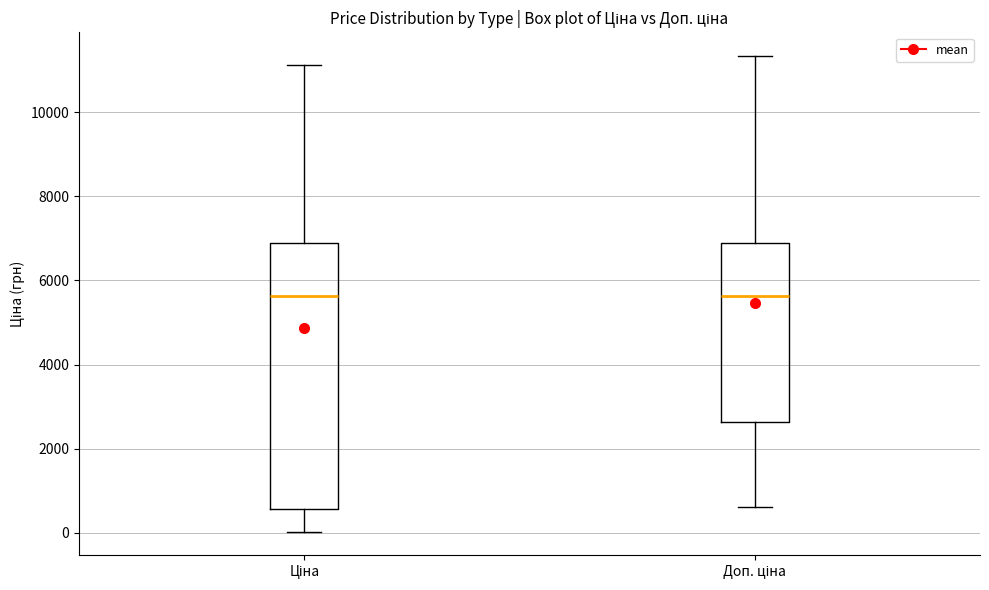

Where does the lower whisker of the box for Доп. ціна end on the y-axis? The values are not printed on the chart, so give them approximately, as read against the axis.

600